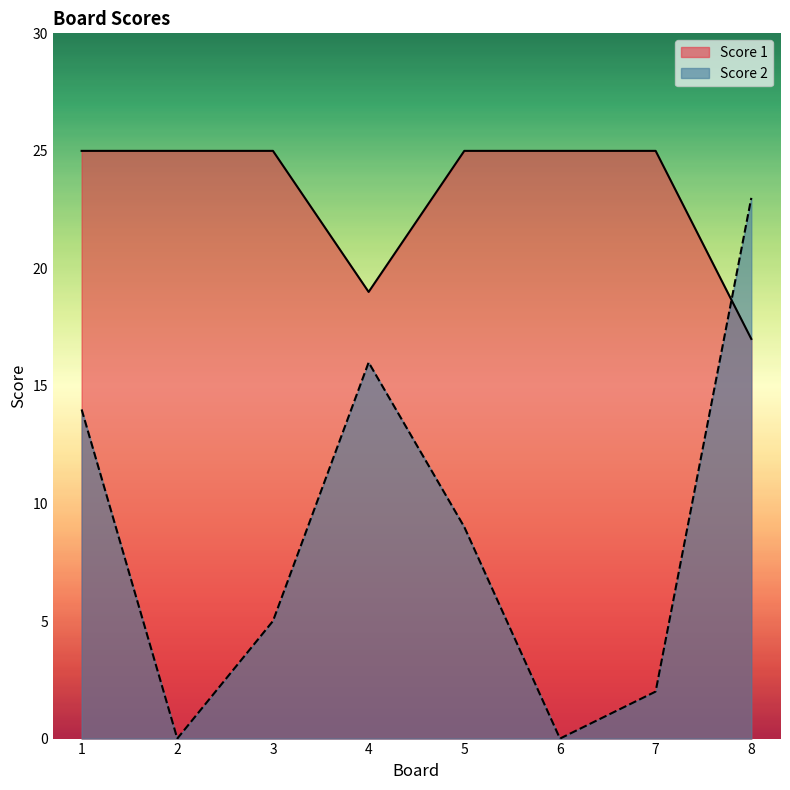

How many interior local valleys does the Score 1 series have?

1